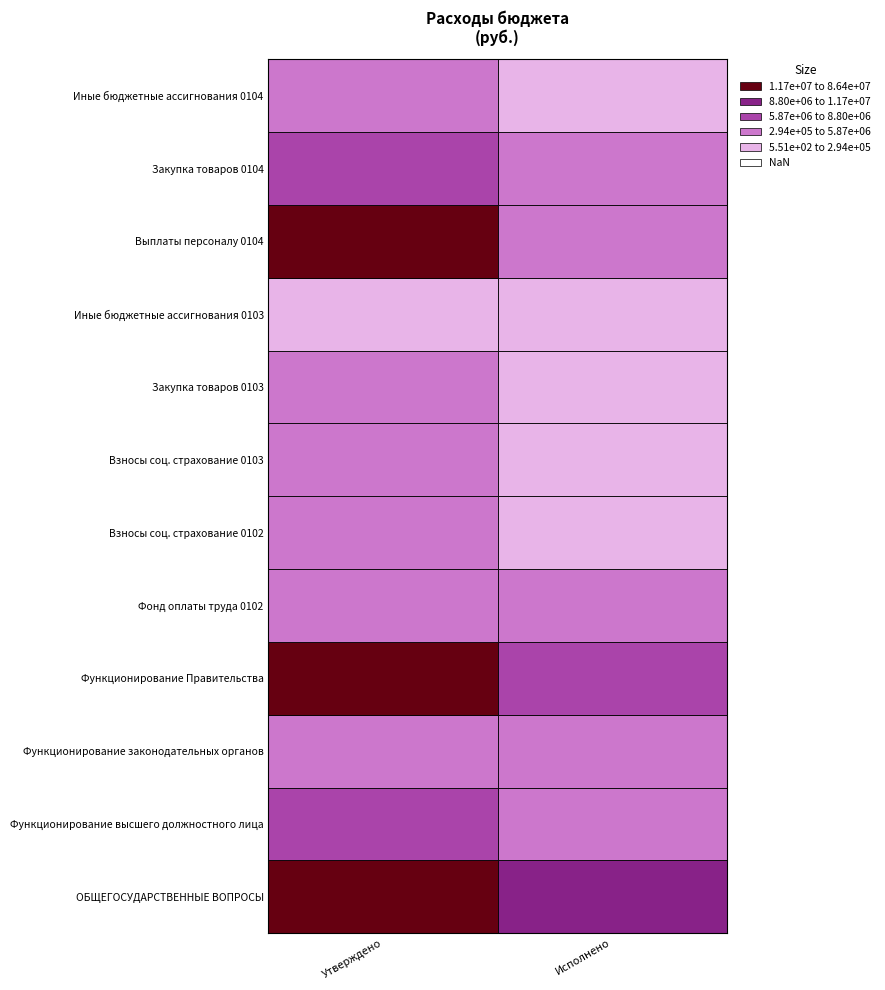

Count the number of data series in this chart.

12